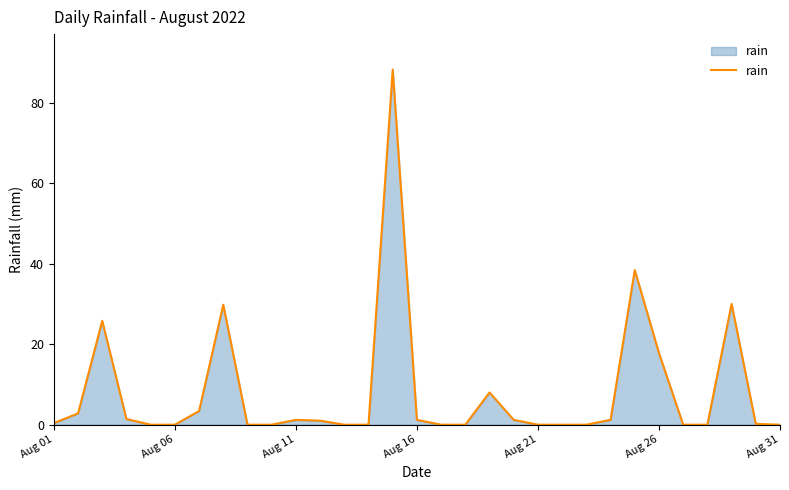

What is the maximum value shown in the chart?

88.2